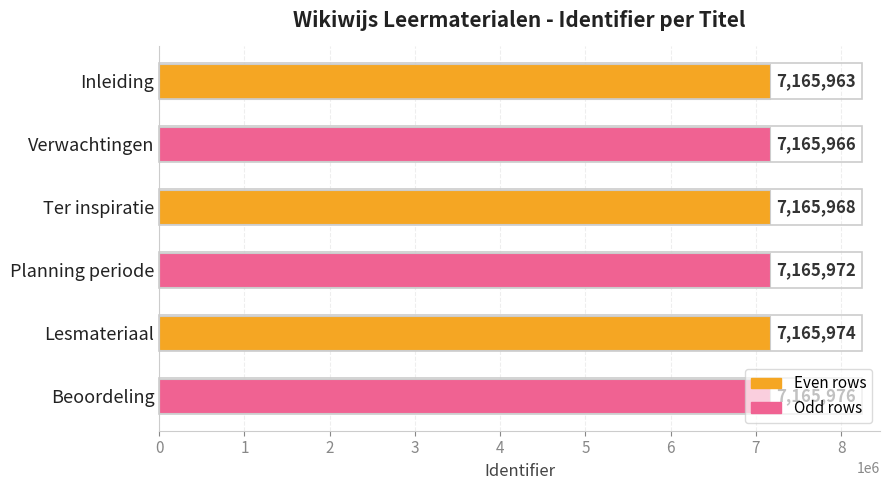

Is it true that the value at Verwachtingen is 10331052?

False